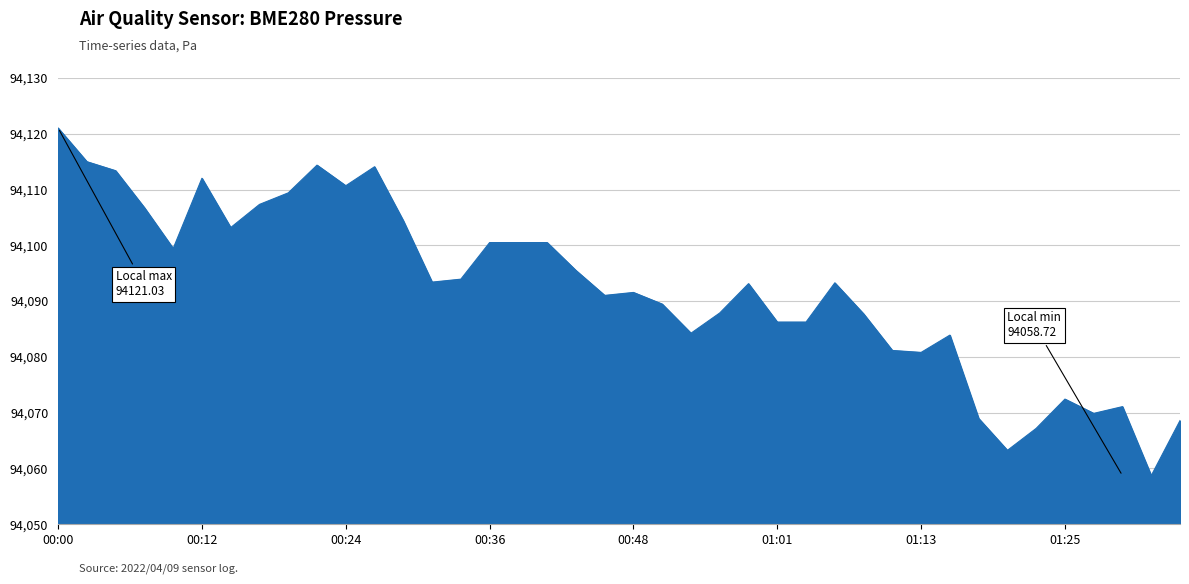

What is the difference between the maximum and minimum values?

62.3